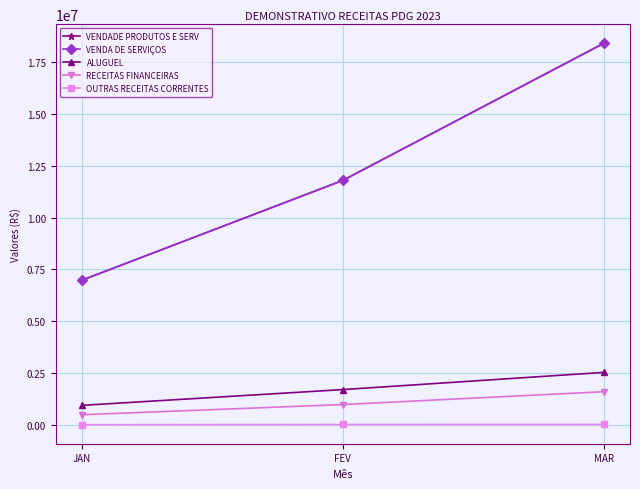

What is the difference between the ALUGUEL values at JAN and FEV?

761804.7